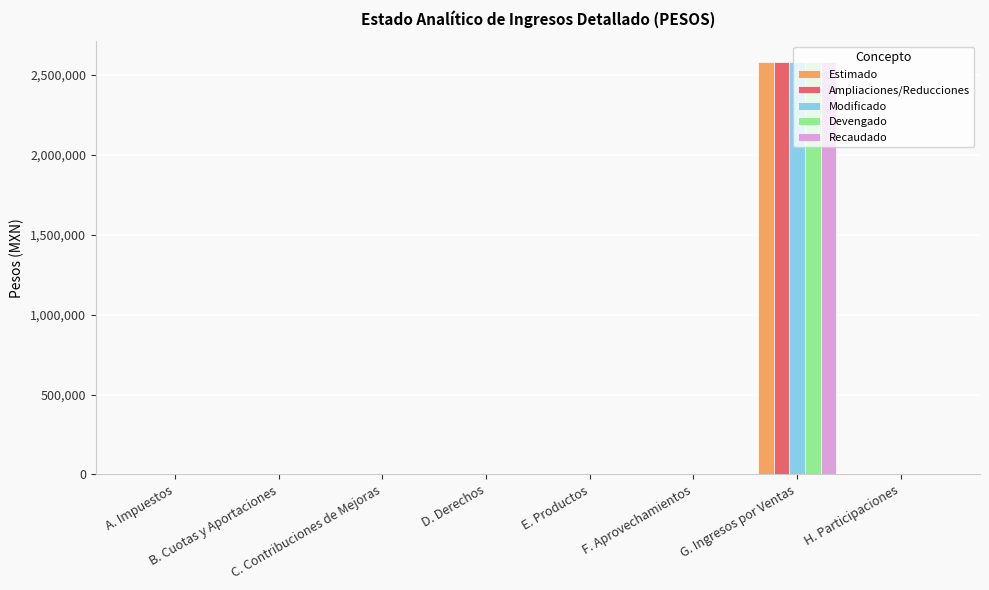

What is the sum of all Devengado values?

2580002.8